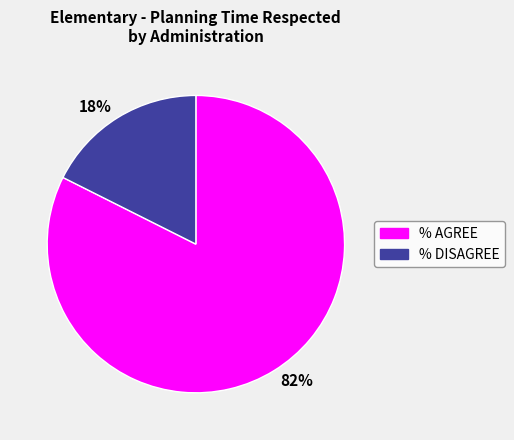

Between % DISAGREE and % AGREE, which is larger?

% AGREE